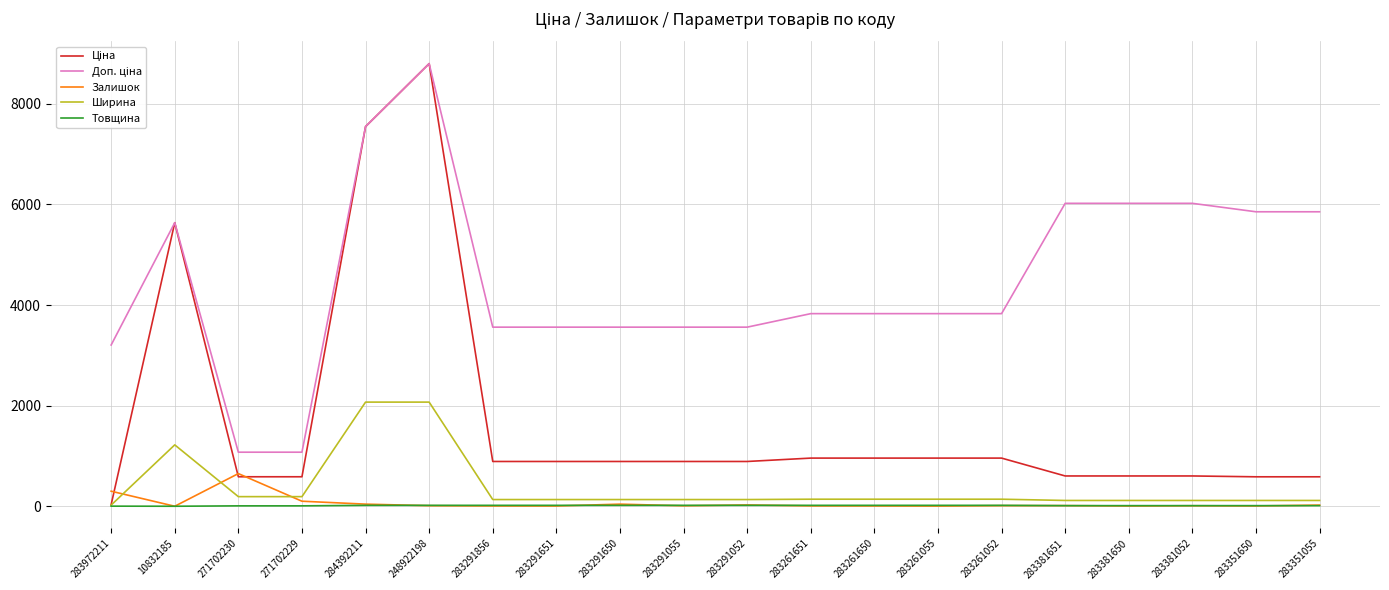

At which category is the sum across all series the highest?

248922198